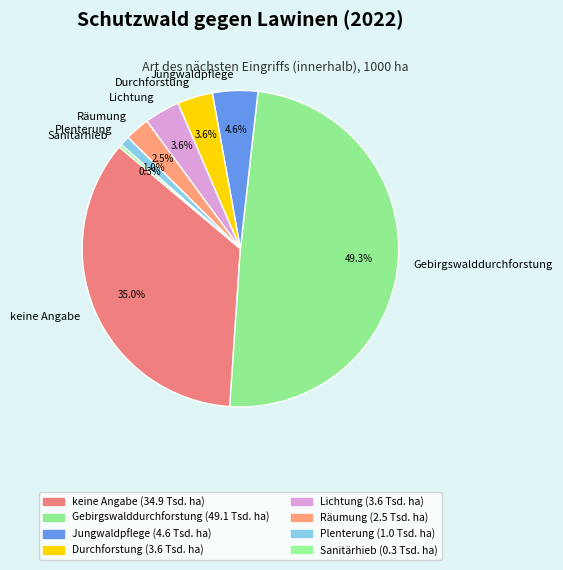

Is keine Angabe the majority of the pie?

No